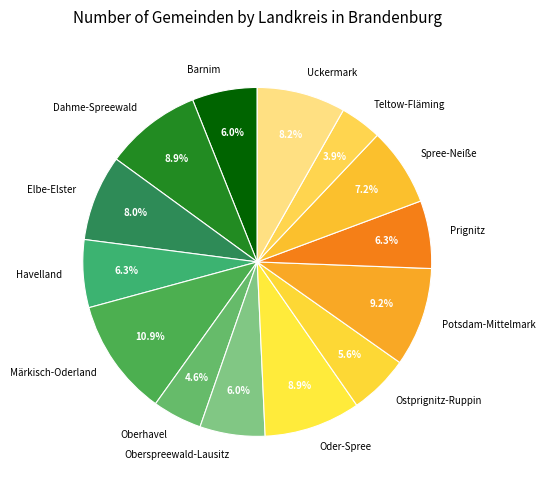

Combined, do Oder-Spree and Potsdam-Mittelmark account for over 50%?

No